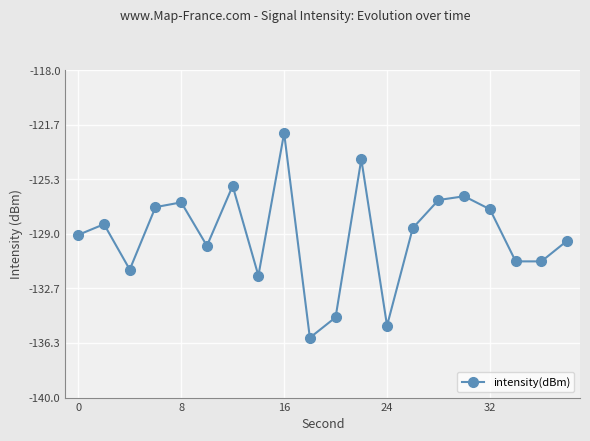

How many interior local peaks (higher than both neighbors) does the data have?

6